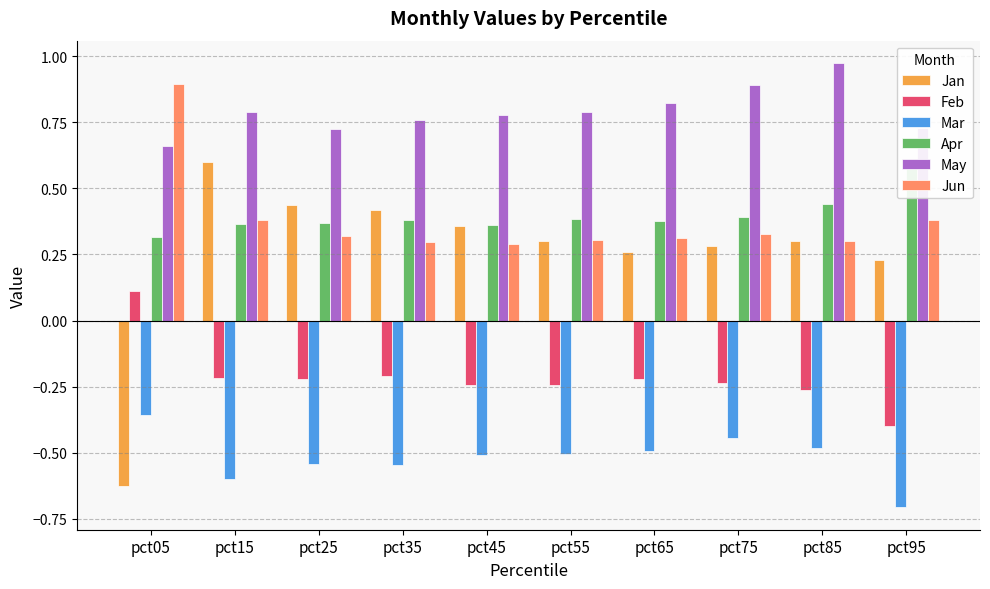

Reading left to right, transcribe all the data shown in this chart.

Jan: pct05=-0.6	pct15=0.6	pct25=0.4	pct35=0.4	pct45=0.4	pct55=0.3	pct65=0.3	pct75=0.3	pct85=0.3	pct95=0.2
Feb: pct05=0.1	pct15=-0.2	pct25=-0.2	pct35=-0.2	pct45=-0.2	pct55=-0.2	pct65=-0.2	pct75=-0.2	pct85=-0.3	pct95=-0.4
Mar: pct05=-0.4	pct15=-0.6	pct25=-0.5	pct35=-0.5	pct45=-0.5	pct55=-0.5	pct65=-0.5	pct75=-0.4	pct85=-0.5	pct95=-0.7
Apr: pct05=0.3	pct15=0.4	pct25=0.4	pct35=0.4	pct45=0.4	pct55=0.4	pct65=0.4	pct75=0.4	pct85=0.4	pct95=0.6
May: pct05=0.7	pct15=0.8	pct25=0.7	pct35=0.8	pct45=0.8	pct55=0.8	pct65=0.8	pct75=0.9	pct85=1.0	pct95=0.7
Jun: pct05=0.9	pct15=0.4	pct25=0.3	pct35=0.3	pct45=0.3	pct55=0.3	pct65=0.3	pct75=0.3	pct85=0.3	pct95=0.4